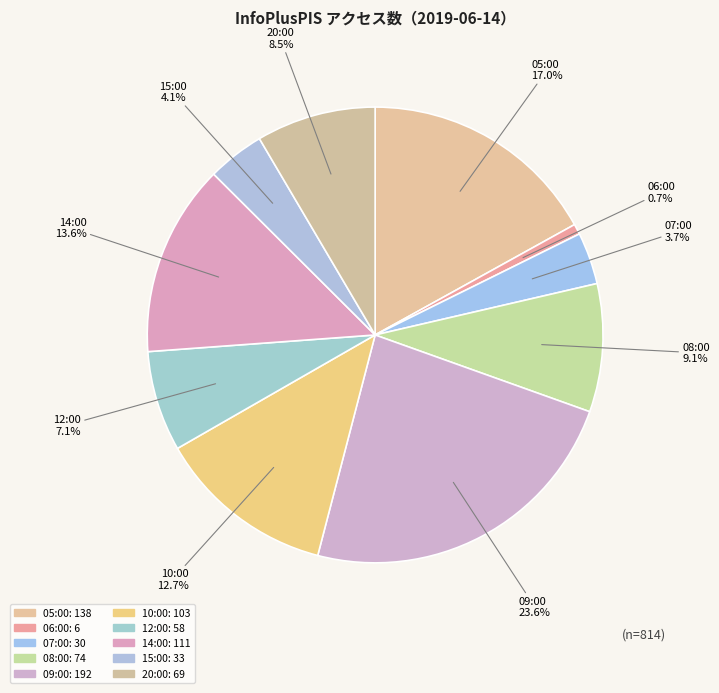

Which category has the smallest portion of the pie?

06:00